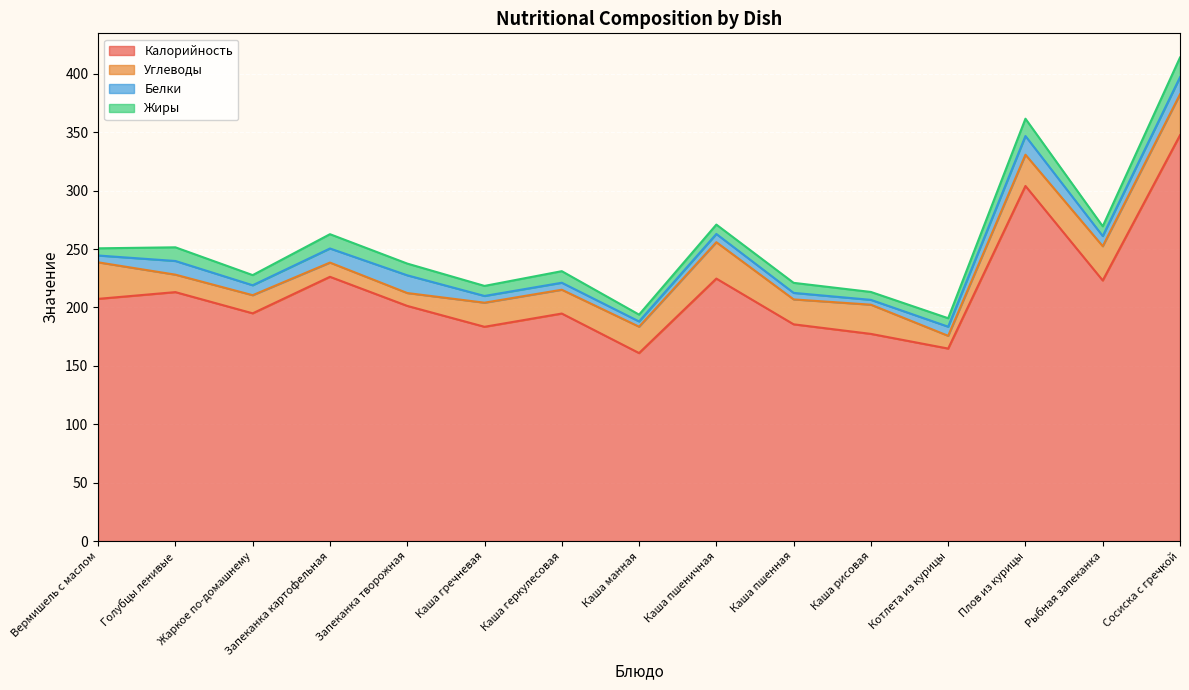

At how many categories does at least one series exceed 307?

1